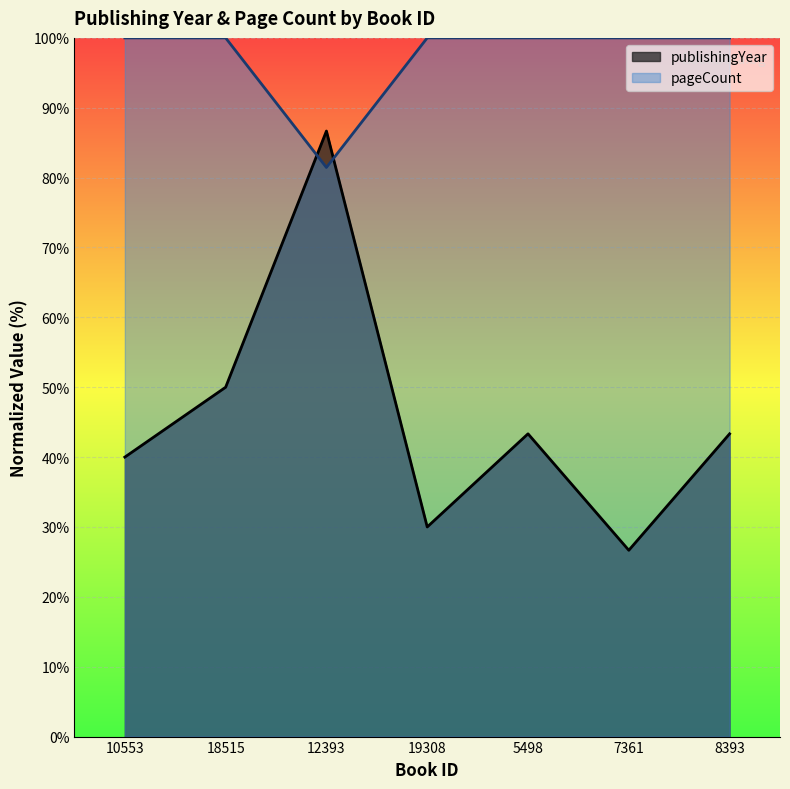

What is the sum of all pageCount values?

681.5